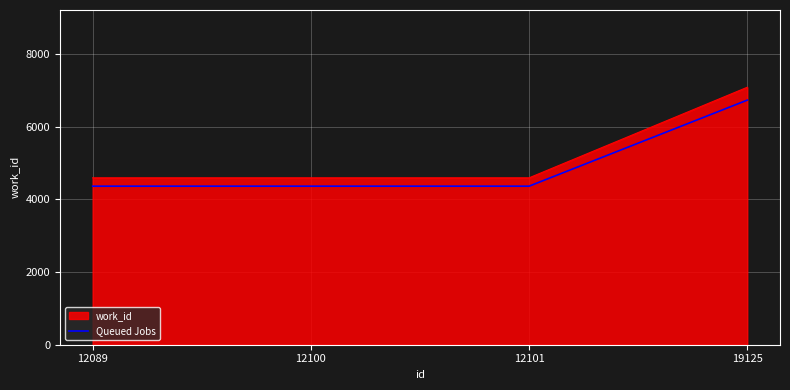

What is the sum of the Queued Jobs values at 12089 and 12101?

8719.1